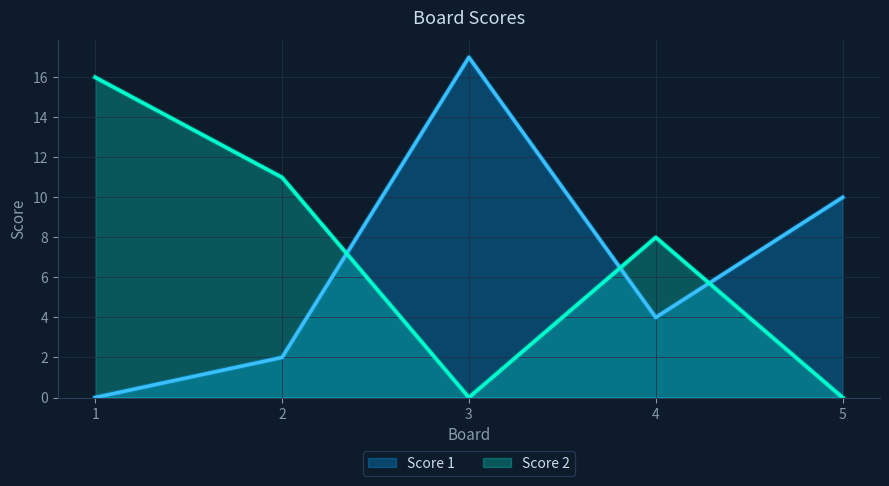

What are all the series names shown in the legend?

Score 1, Score 2